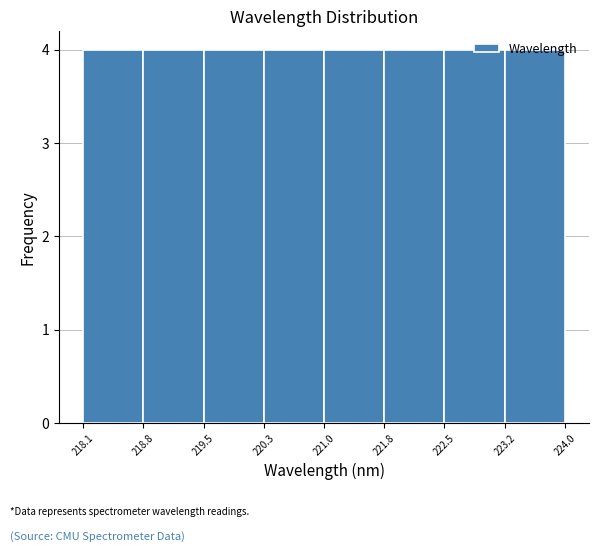

How tall is the bar that spans 223.2 to 224.0 on the x-axis? The values are not printed on the chart, so give them approximately, as read against the axis.

4